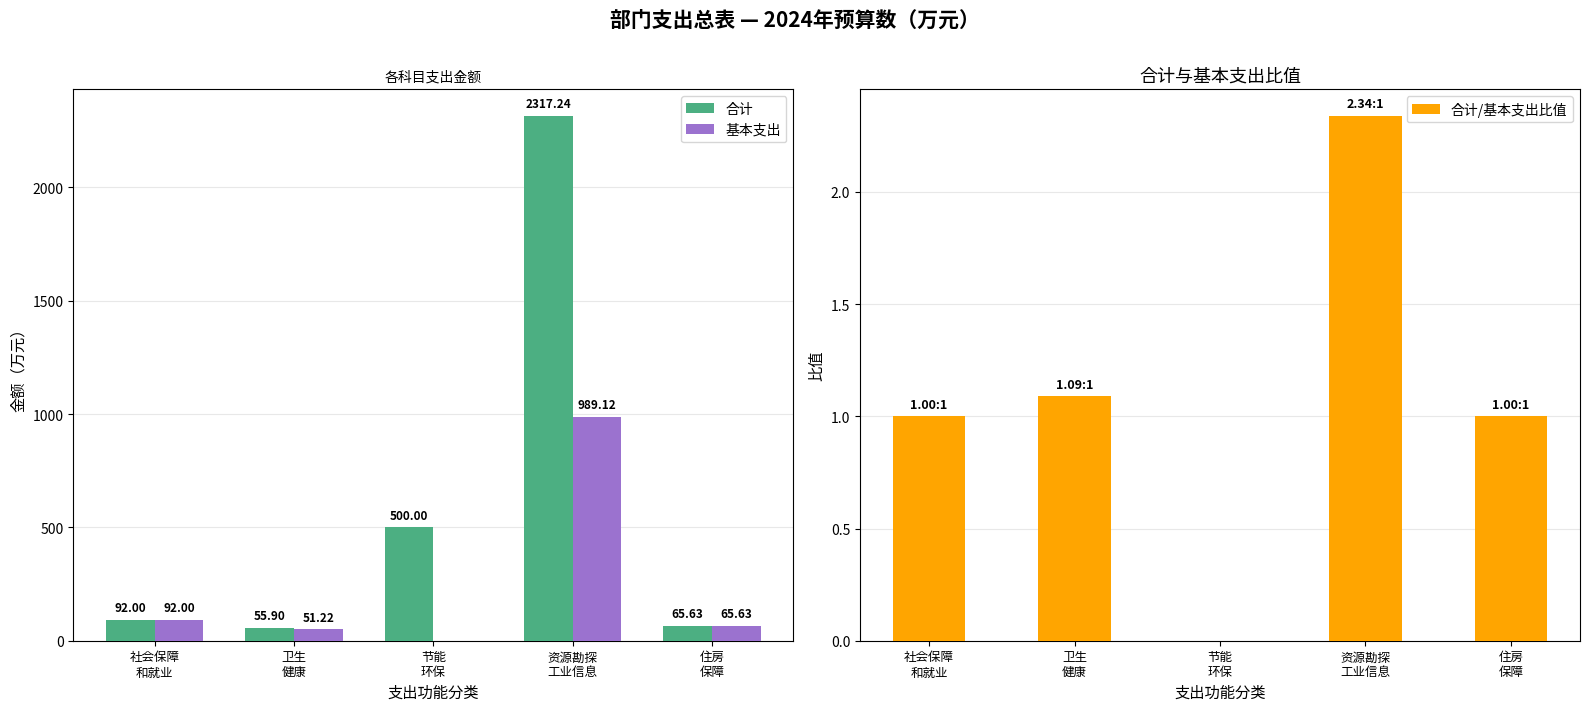

Reading left to right, what are all the values shown in this chart?

合计: 社会保障
和就业=92.0	卫生
健康=55.9	节能
环保=500.0	资源勘探
工业信息=2317.2	住房
保障=65.6
基本支出: 社会保障
和就业=92.0	卫生
健康=51.2	节能
环保=0.0	资源勘探
工业信息=989.1	住房
保障=65.6
合计/基本支出比值: 社会保障
和就业=1.0	卫生
健康=1.1	节能
环保=0.0	资源勘探
工业信息=2.3	住房
保障=1.0